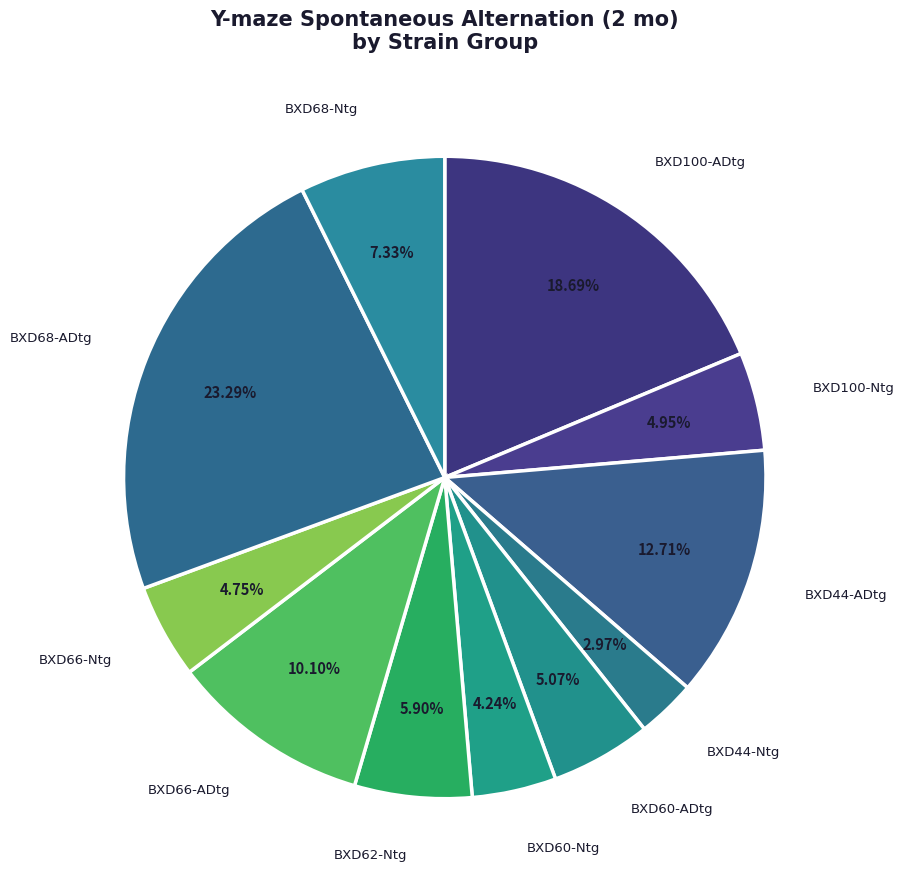

How many segments does this pie chart have?

11